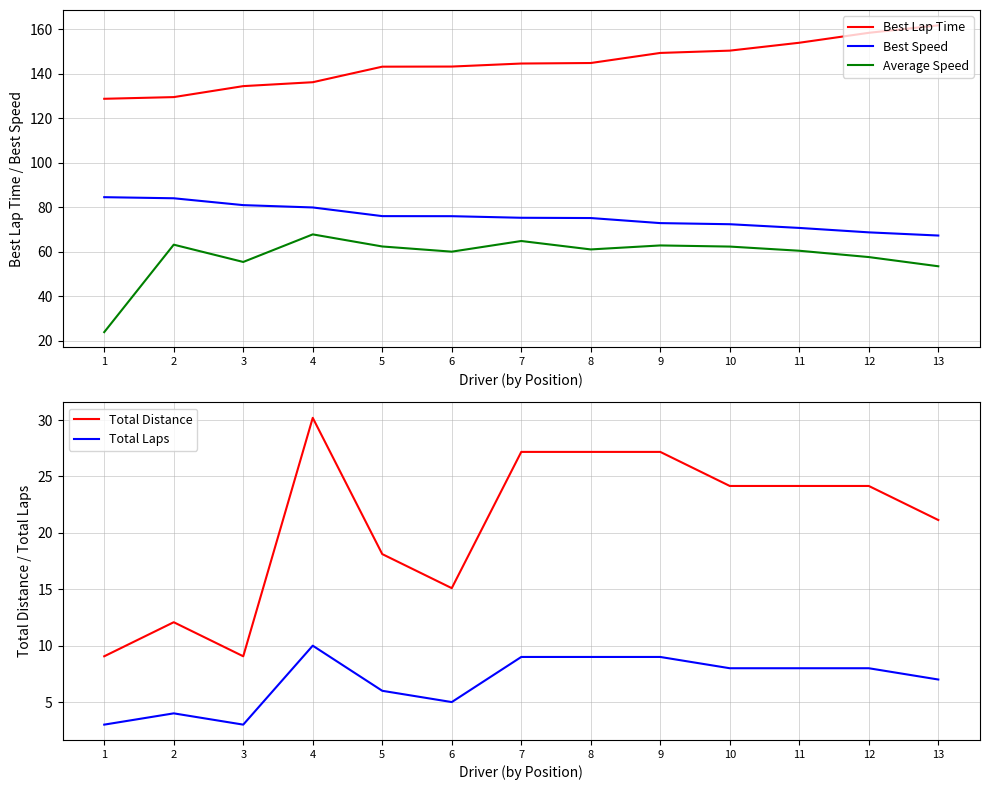

The Average Speed series shows 95.0 at 5. True or false?

False